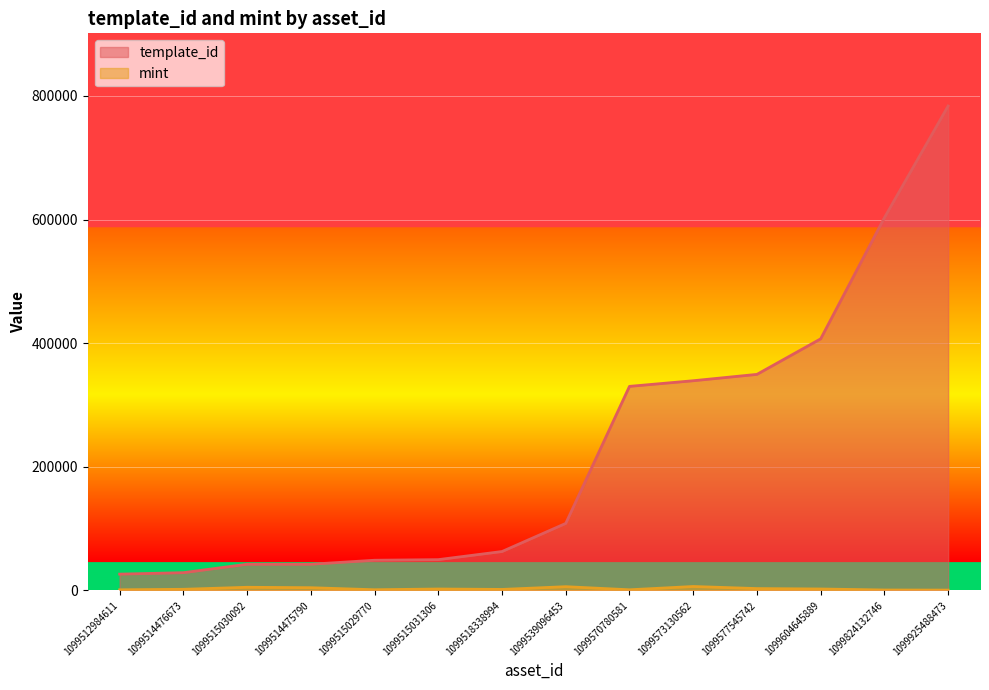

True or false: mint and template_id intersect in this chart.

False